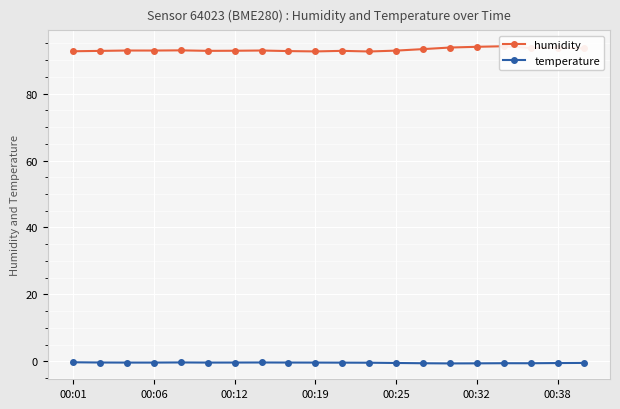

What position from the left is 11?

12